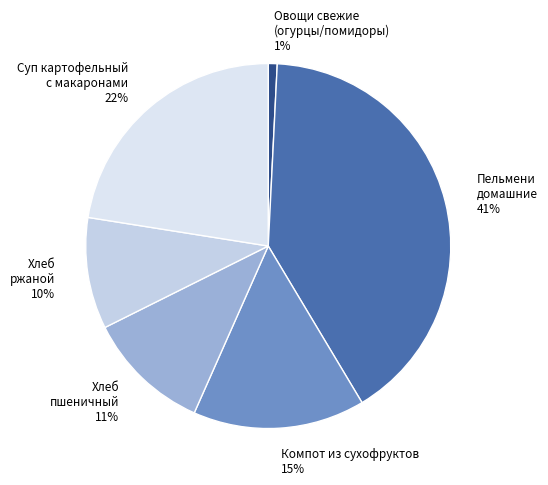

Combined, do Пельмени домашние 41% and Овощи свежие (огурцы/помидоры) 1% account for over 50%?

No